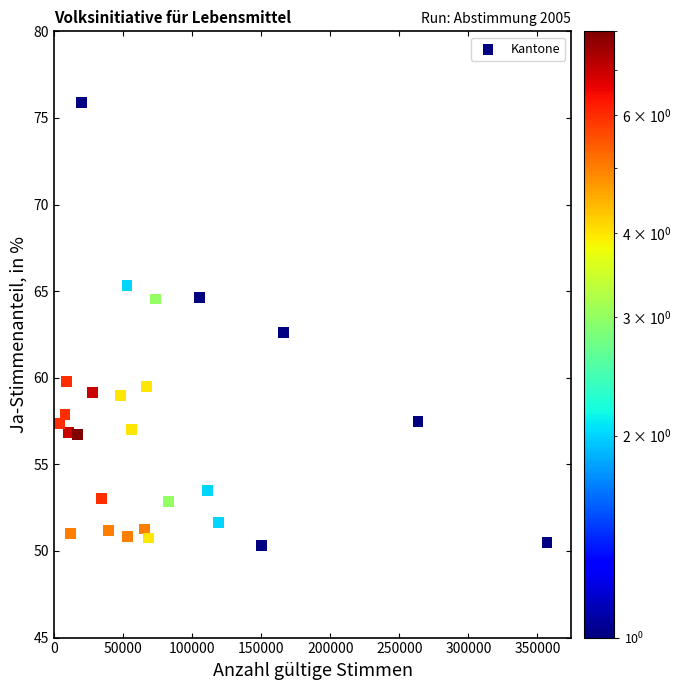

What is the range of Y values (max minus min)?

25.6